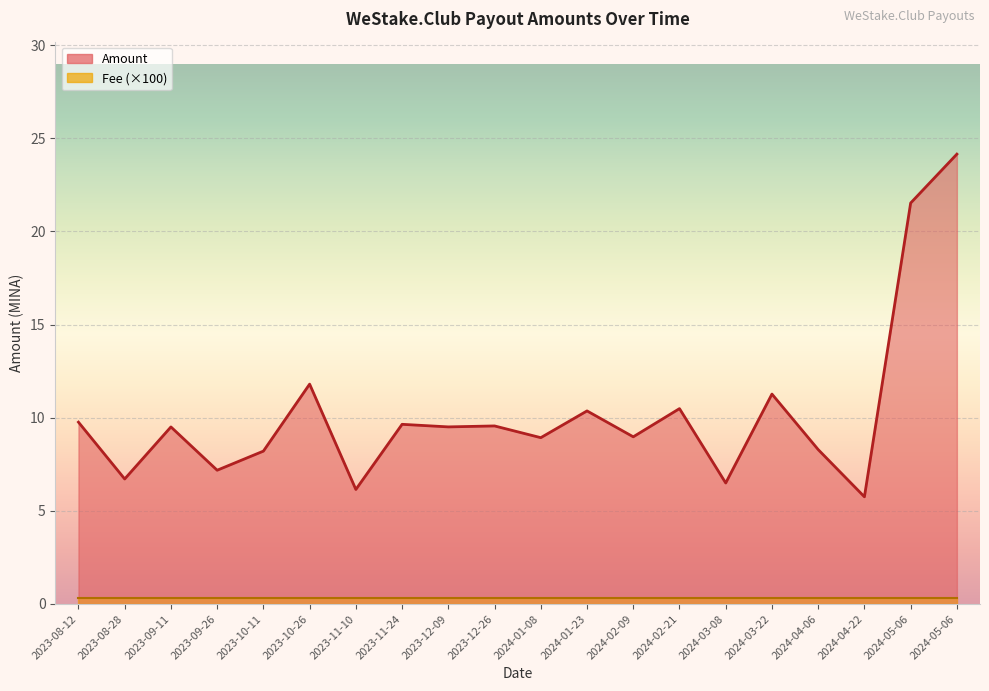

How many interior local valleys (lower than both neighbors) does the data have?

8